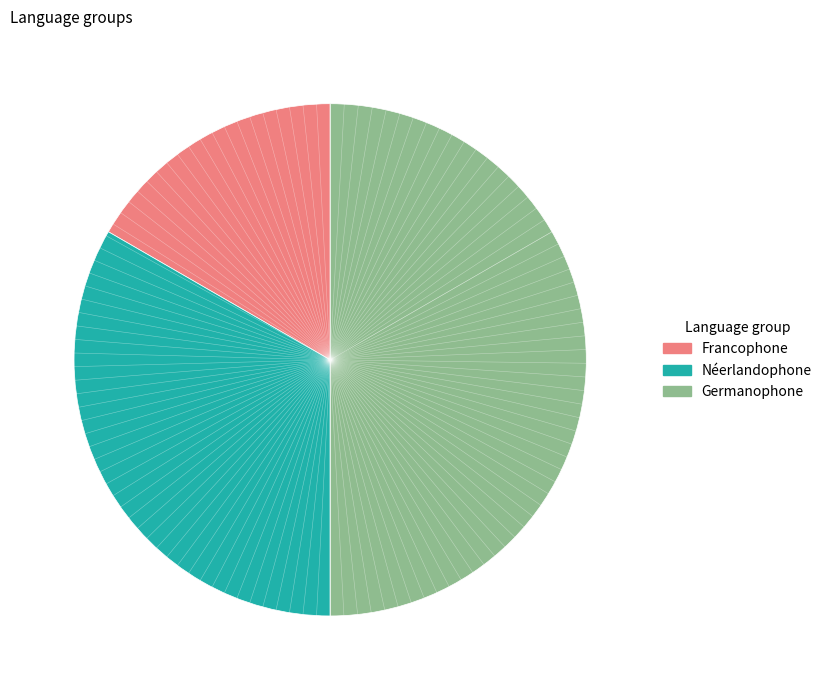

Is it true that Néerlandophone is 46% of the pie?

False